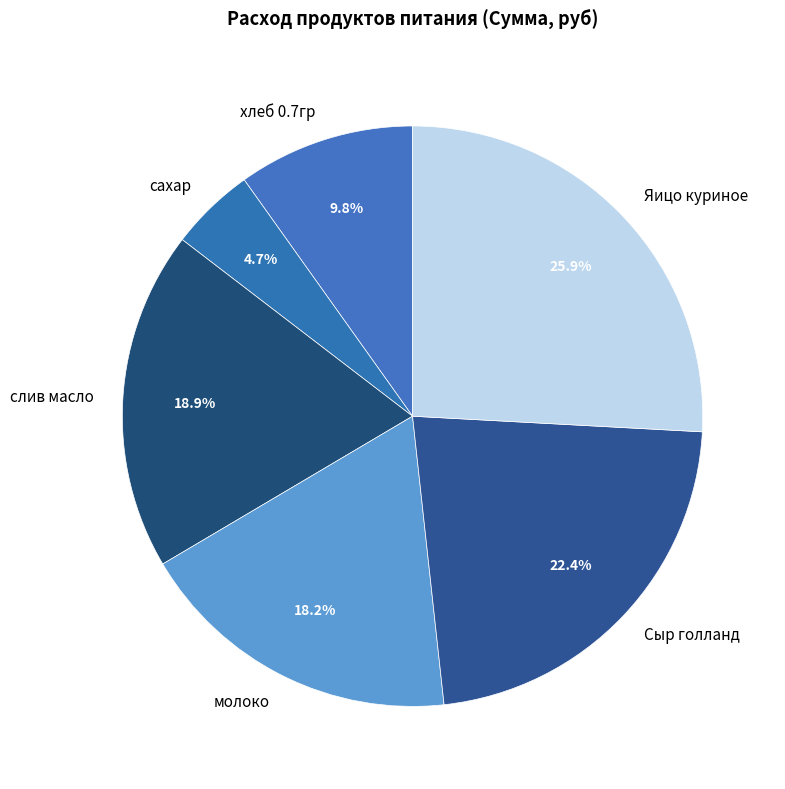

To the nearest percent, what is the average slice percentage?

17%